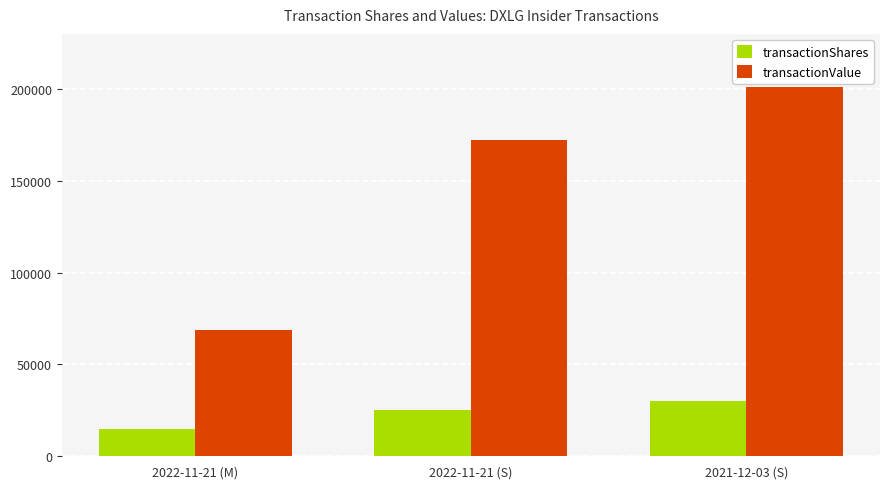

Is the value of transactionShares at 2022-11-21 (M) greater than the value of transactionValue at 2022-11-21 (M)?

No